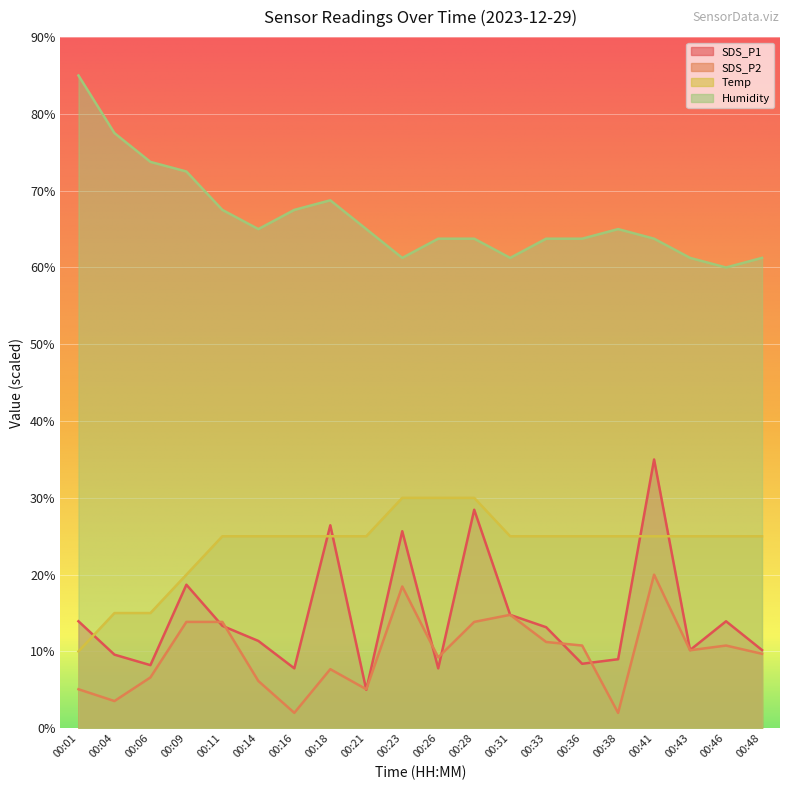

Reading right to left, list all the values displayed in this chart.

SDS_P1: 00:48=10.2	00:46=13.9	00:43=10.2	00:41=35.0	00:38=9.0	00:36=8.4	00:33=13.2	00:31=14.8	00:28=28.5	00:26=7.8	00:23=25.7	00:21=5.0	00:18=26.4	00:16=7.8	00:14=11.4	00:11=13.3	00:09=18.7	00:06=8.2	00:04=9.6	00:01=13.9
SDS_P2: 00:48=9.7	00:46=10.8	00:43=10.2	00:41=20.0	00:38=2.0	00:36=10.8	00:33=11.2	00:31=14.8	00:28=13.8	00:26=9.2	00:23=18.5	00:21=5.1	00:18=7.7	00:16=2.0	00:14=6.2	00:11=13.8	00:09=13.8	00:06=6.6	00:04=3.5	00:01=5.1
Temp: 00:48=25.0	00:46=25.0	00:43=25.0	00:41=25.0	00:38=25.0	00:36=25.0	00:33=25.0	00:31=25.0	00:28=30.0	00:26=30.0	00:23=30.0	00:21=25.0	00:18=25.0	00:16=25.0	00:14=25.0	00:11=25.0	00:09=20.0	00:06=15.0	00:04=15.0	00:01=10.0
Humidity: 00:48=61.3	00:46=60.0	00:43=61.3	00:41=63.8	00:38=65.0	00:36=63.8	00:33=63.8	00:31=61.3	00:28=63.8	00:26=63.8	00:23=61.3	00:21=65.0	00:18=68.8	00:16=67.5	00:14=65.0	00:11=67.5	00:09=72.5	00:06=73.8	00:04=77.5	00:01=85.0